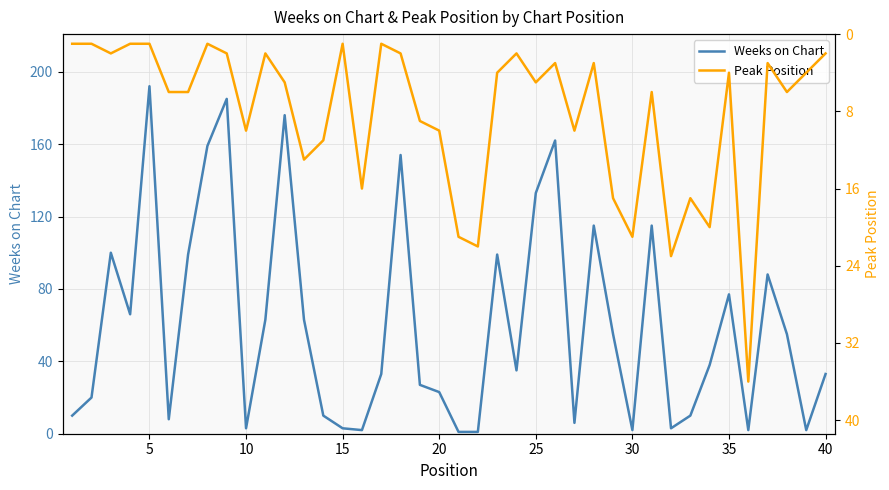

What is the sum of all Peak Position values?

330